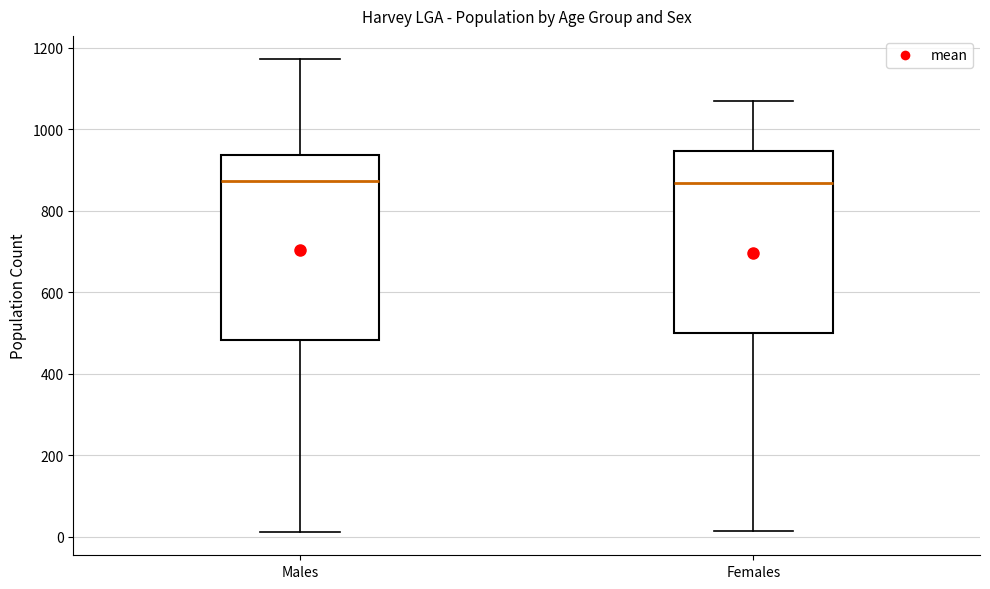

Reading left to right, read every box against the y-axis: the position of its median line, the range the box covers, and the ends of its whiskers. The values are not printed on the chart, so give them approximately, as read against the axis.

Males: median 880, box 480 to 940, whiskers 20 to 1180
Females: median 860, box 500 to 940, whiskers 20 to 1060